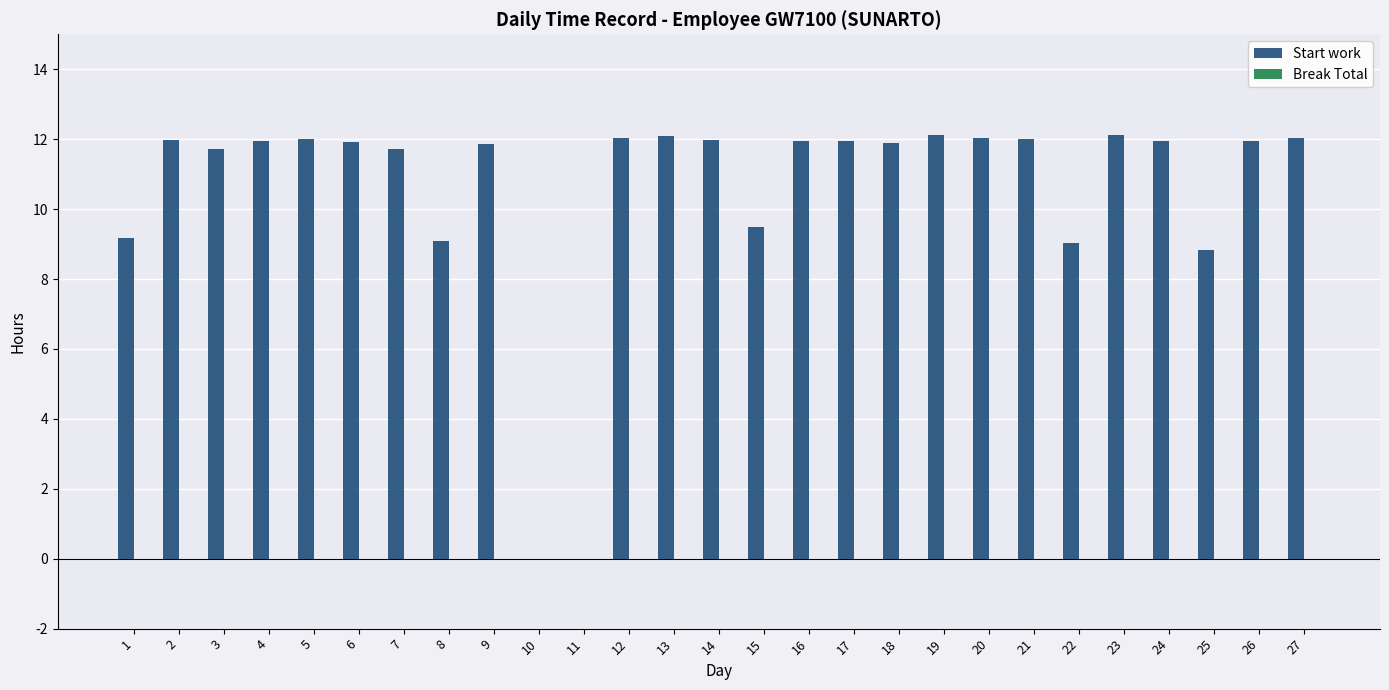

What is the greatest value displayed?

12.1